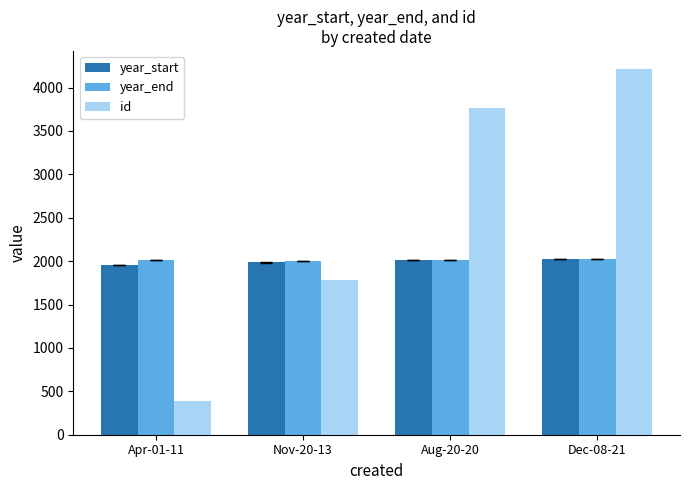

Which series has the largest total across all categories?

id